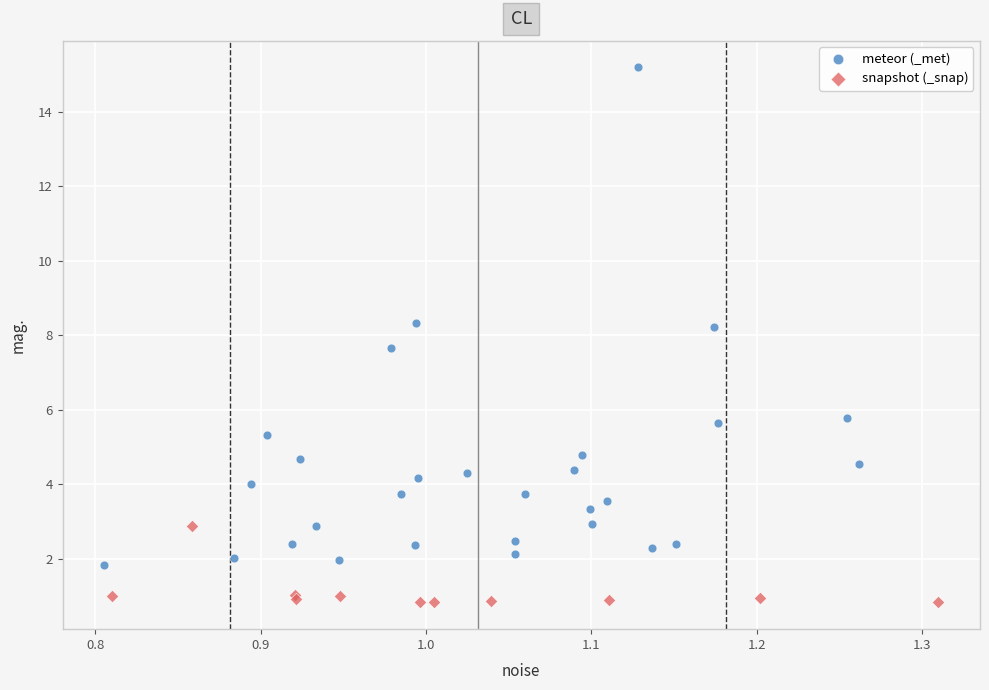

Which series has the widest spread of Y values?

meteor (_met)